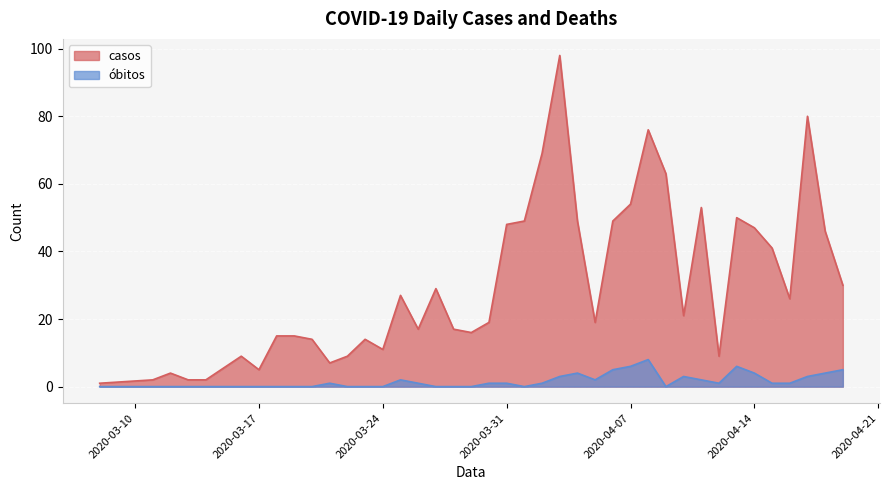

Is the value of casos at 2020-03-18 greater than the value of obitos at 2020-03-29?

Yes